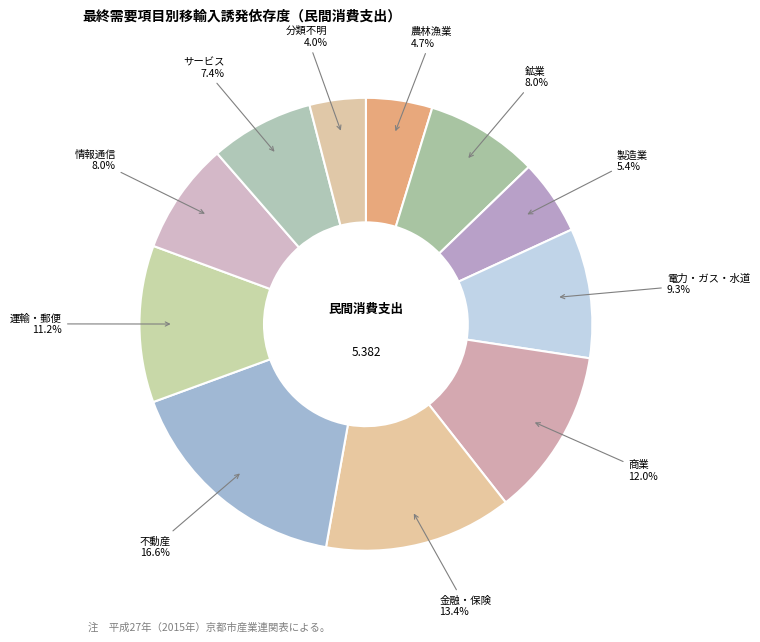

Which has a higher value, 農林漁業 or 鉱業?

鉱業